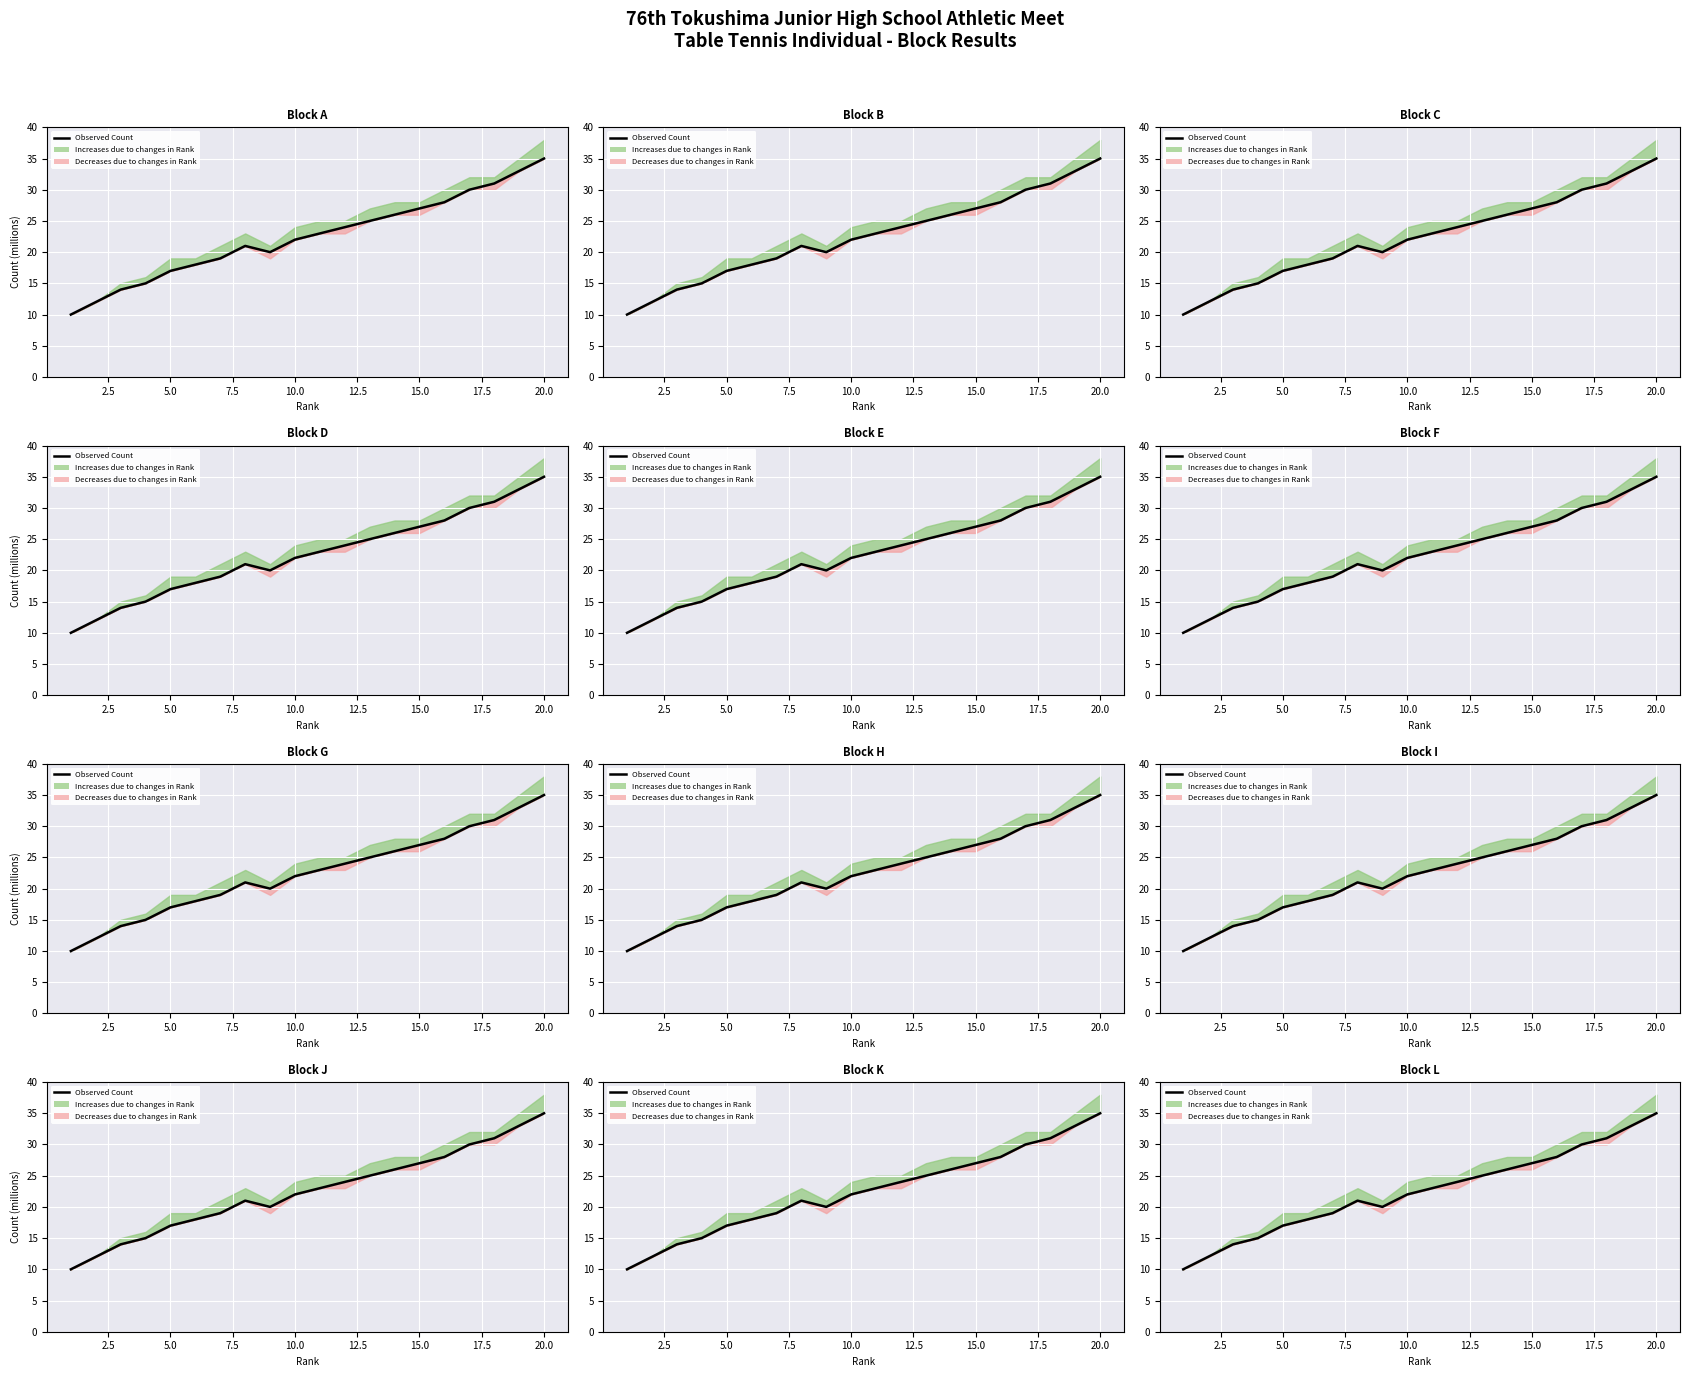

Where is the first local minimum?

20.0